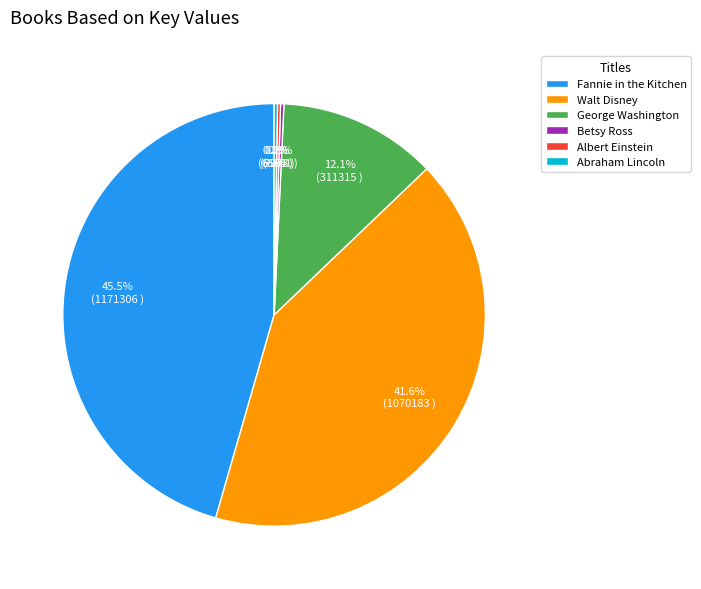

What is the largest slice in the pie chart?

Fannie in the Kitchen